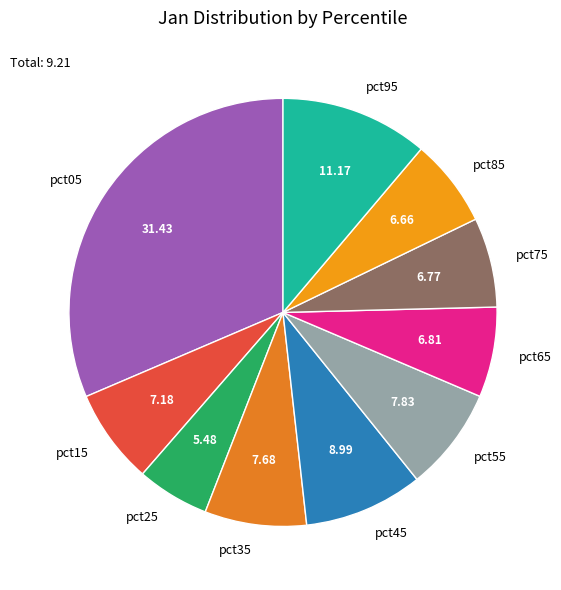

Which has a higher value, pct35 or pct75?

pct35